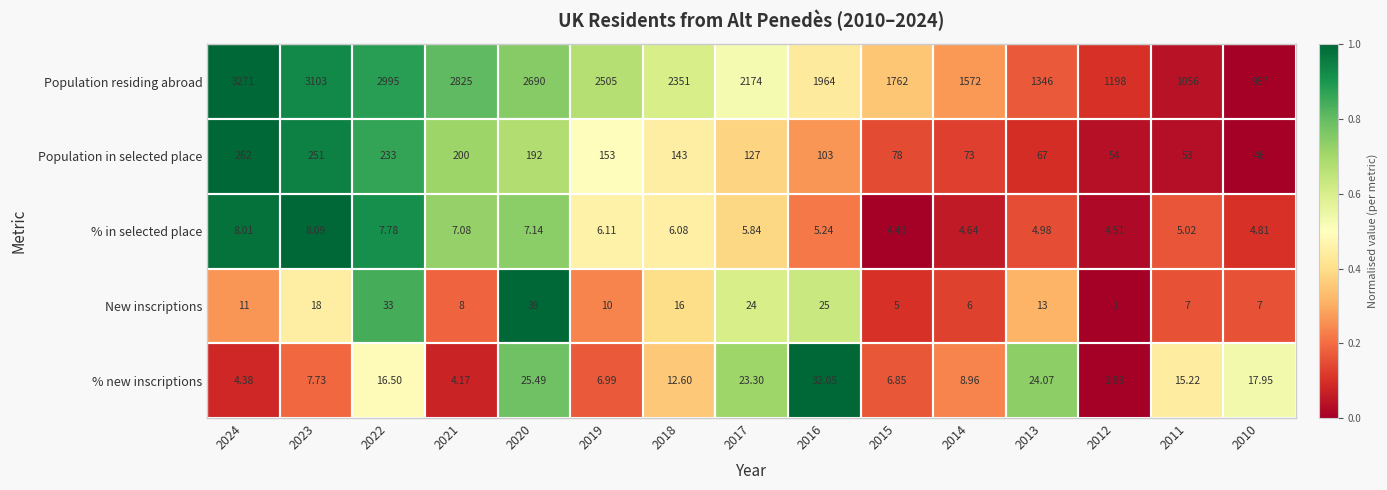

What is the maximum value shown in the chart?

3271.0